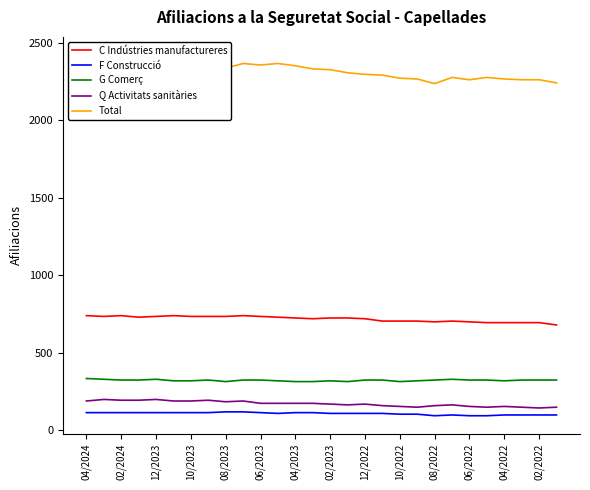

How many values in the Total series are below 2330?

14